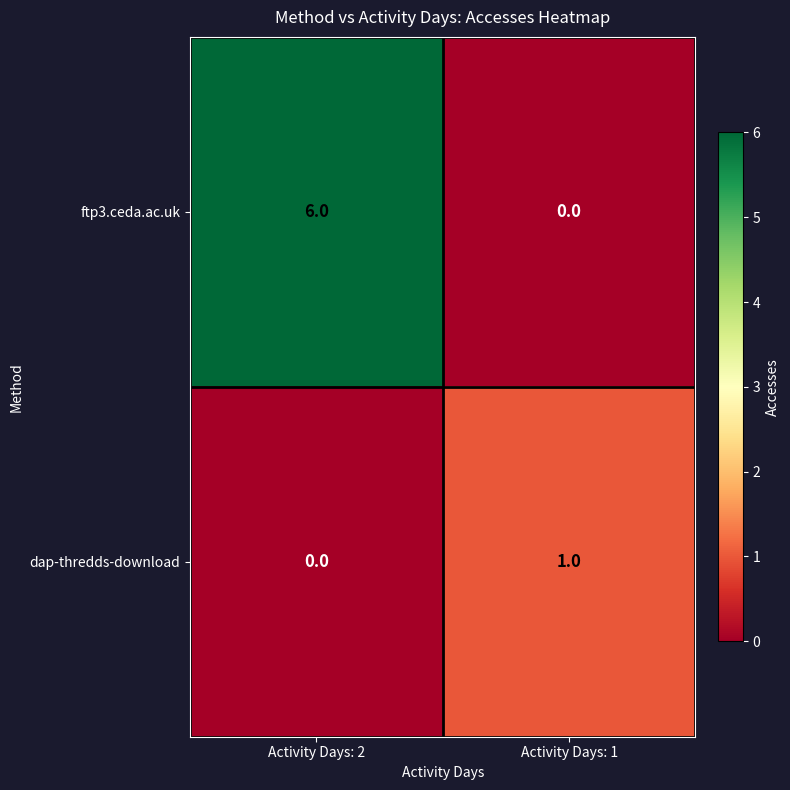

Reading left to right, list all the values displayed in this chart.

ftp3.ceda.ac.uk: 6	0
dap-thredds-download: 0	1